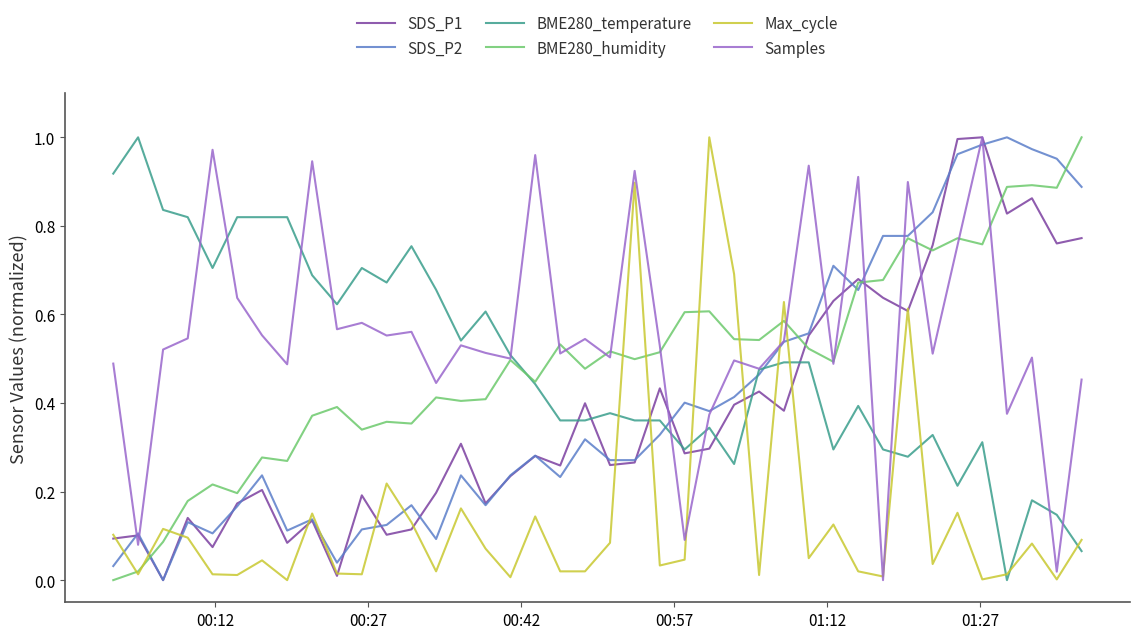

Does the chart have visible grid lines?

No